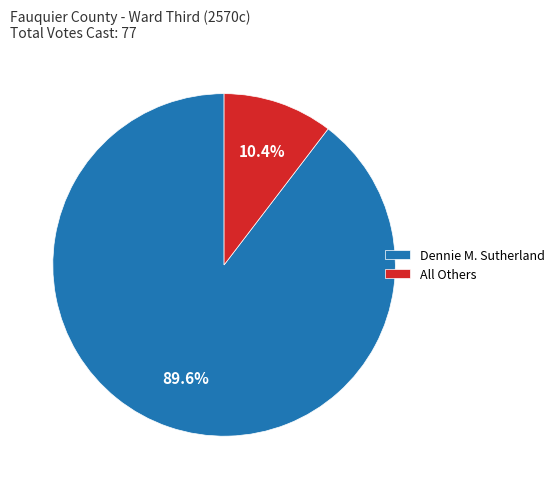

Which has a higher value, All Others or Dennie M. Sutherland?

Dennie M. Sutherland